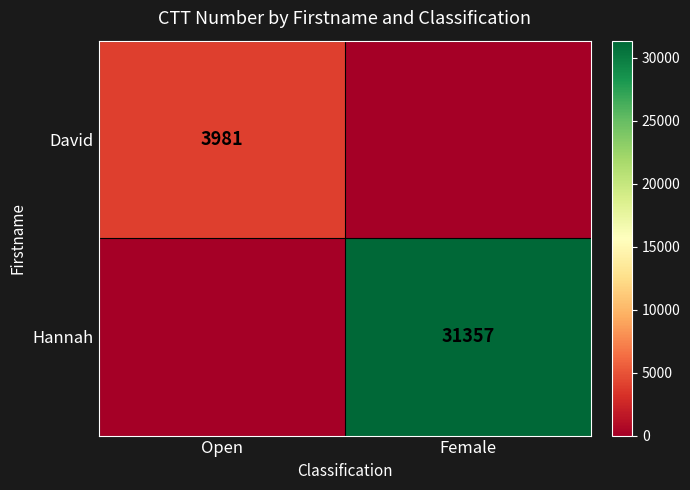

True or false: Hannah has a value of 31357 at Female.

True